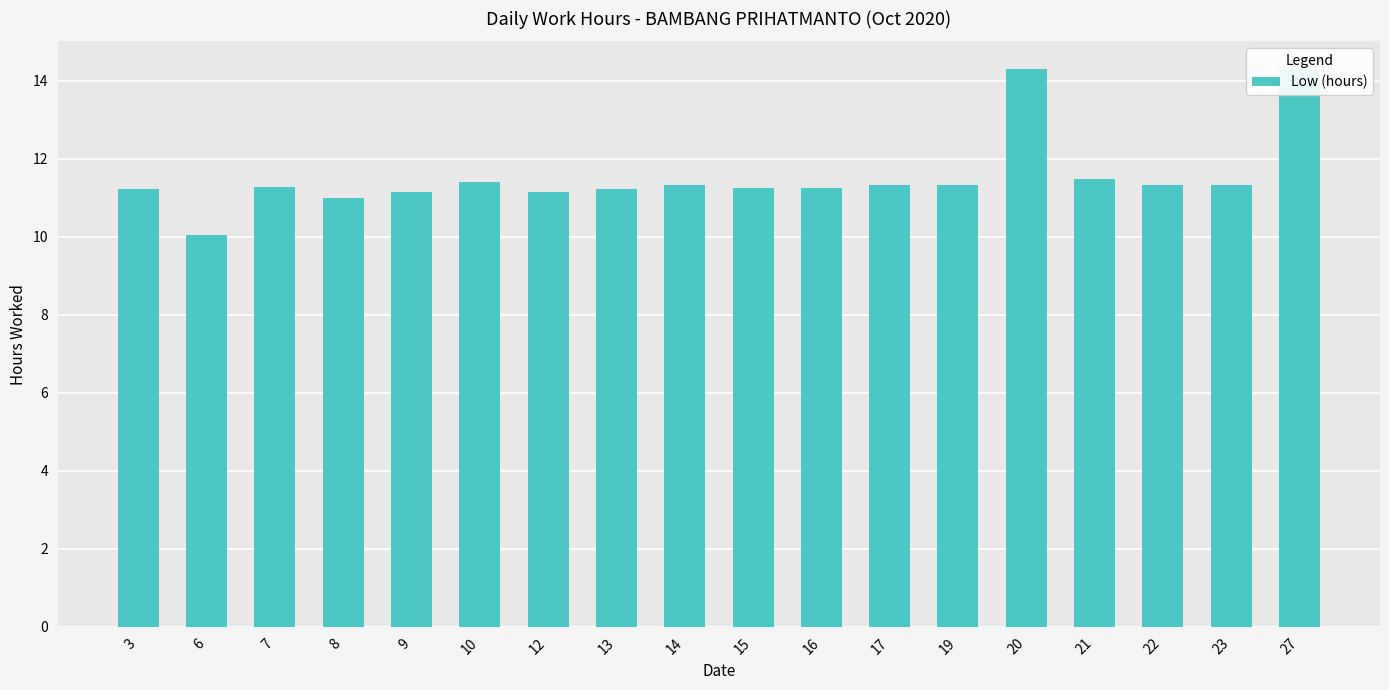

What is the minimum value shown in the chart?

10.0